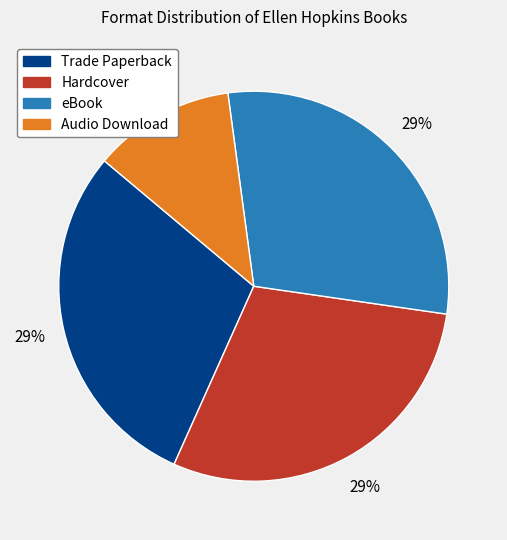

To the nearest percent, what is the average slice percentage?

25%